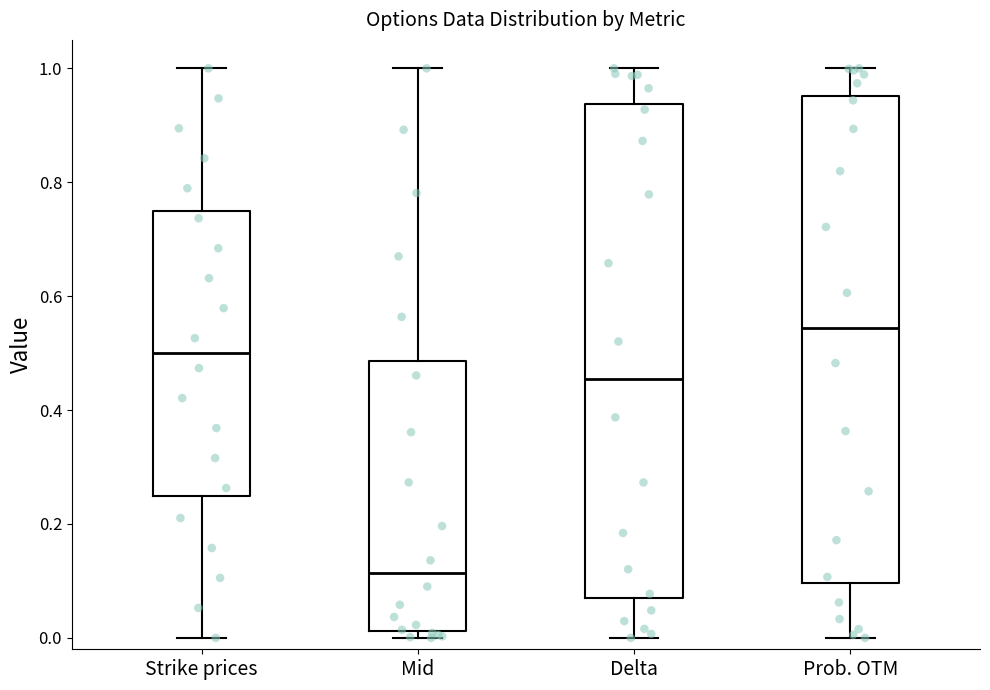

Reading left to right, read every box against the y-axis: the position of its median line, the range the box covers, and the ends of its whiskers. The values are not printed on the chart, so give them approximately, as read against the axis.

Strike prices: median 0.50, box 0.26 to 0.76, whiskers 0.00 to 1.00
Mid: median 0.12, box 0.02 to 0.48, whiskers 0.00 to 1.00
Delta: median 0.46, box 0.06 to 0.94, whiskers 0.00 to 1.00
Prob. OTM: median 0.54, box 0.10 to 0.96, whiskers 0.00 to 1.00